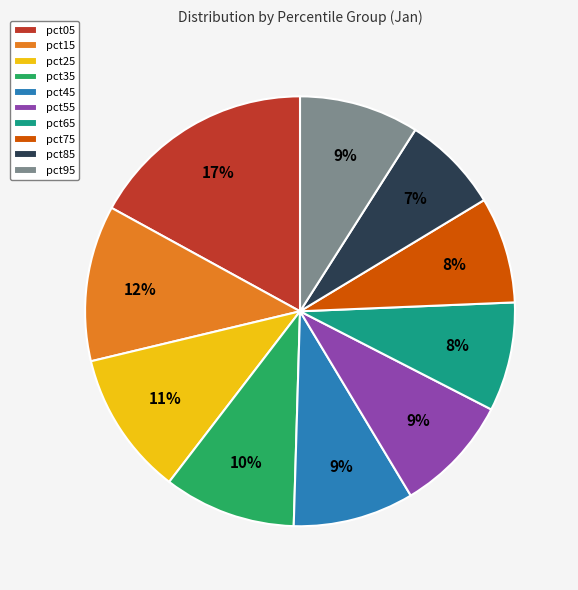

Count the number of slices in the pie.

10